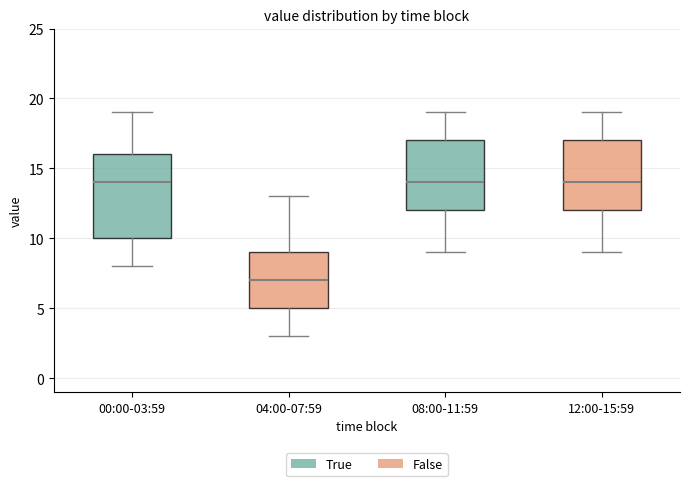

Where does the lower whisker of the box for 04:00-07:59 end on the y-axis? The values are not printed on the chart, so give them approximately, as read against the axis.

3